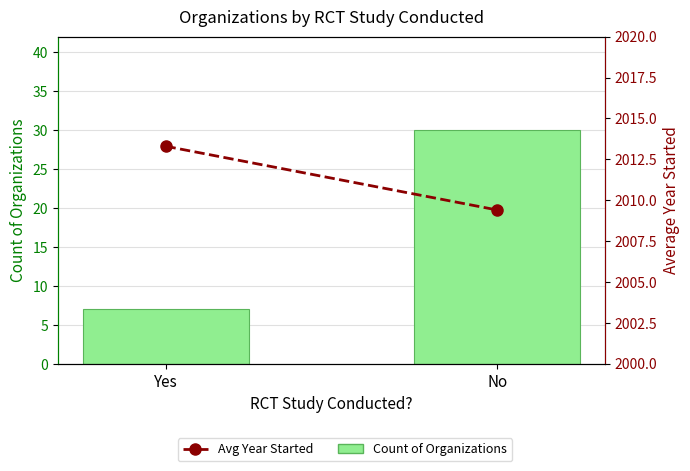

What is the difference between the maximum and minimum values in the Avg Year Started series?

3.9